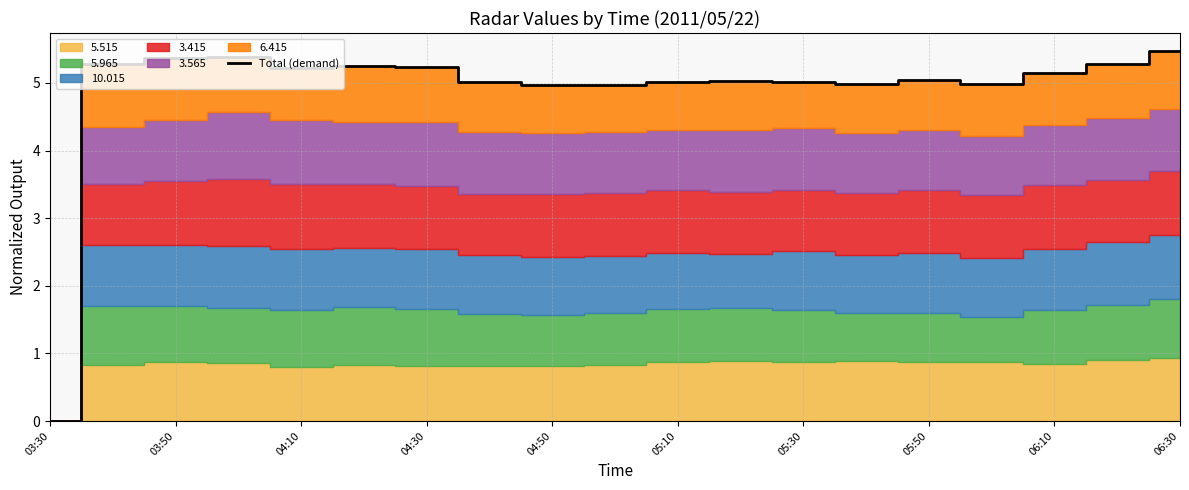

True or false: Total (demand) has a value of 5.0 at 05:50.

True